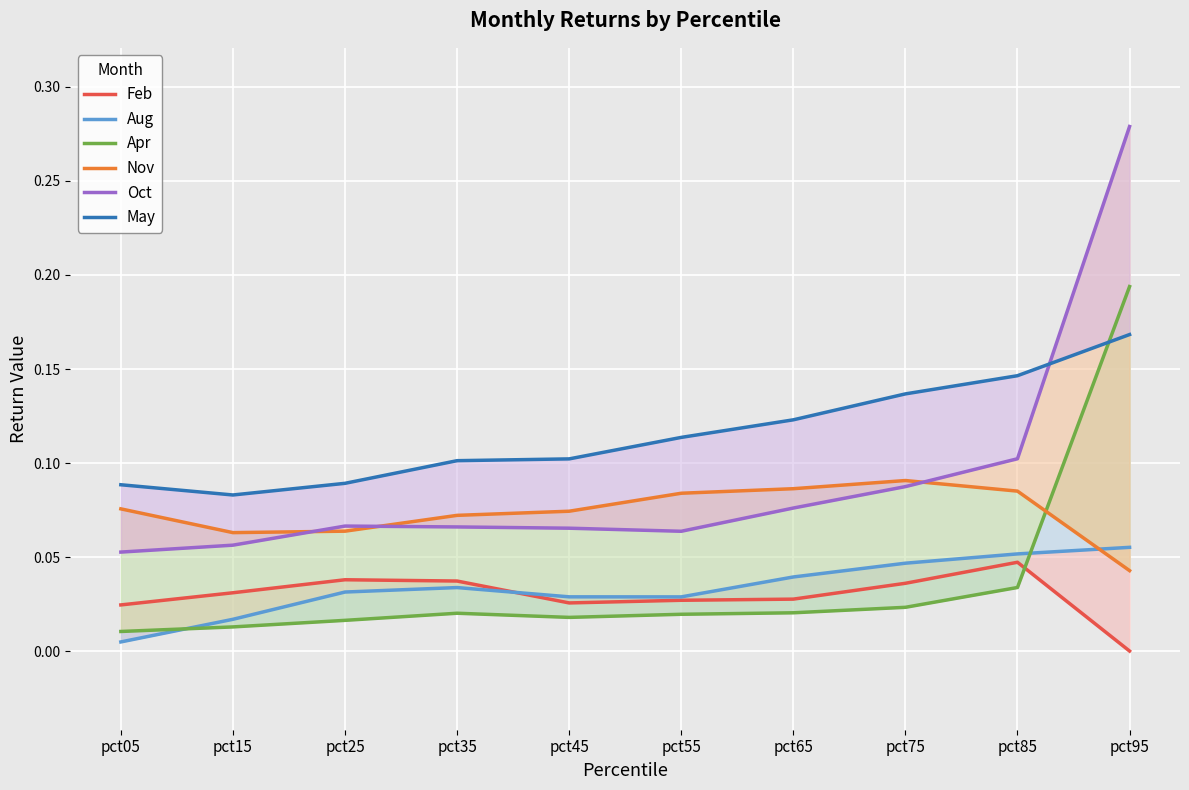

True or false: May and Aug cross at least once.

False